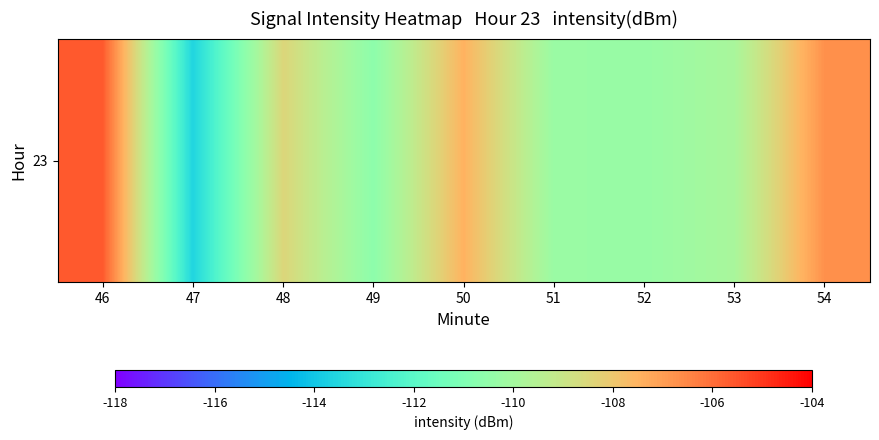

Reading left to right, transcribe all the data shown in this chart.

46=-105.6	47=-113.6	48=-108.5	49=-110.6	50=-107.5	51=-110.3	52=-110.3	53=-109.9	54=-106.7